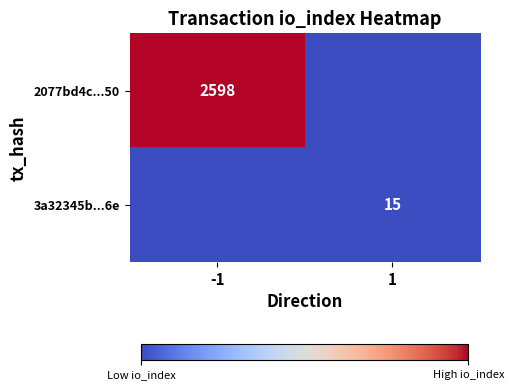

Is it true that 2077bd4c...50 equals 2598 at -1?

True